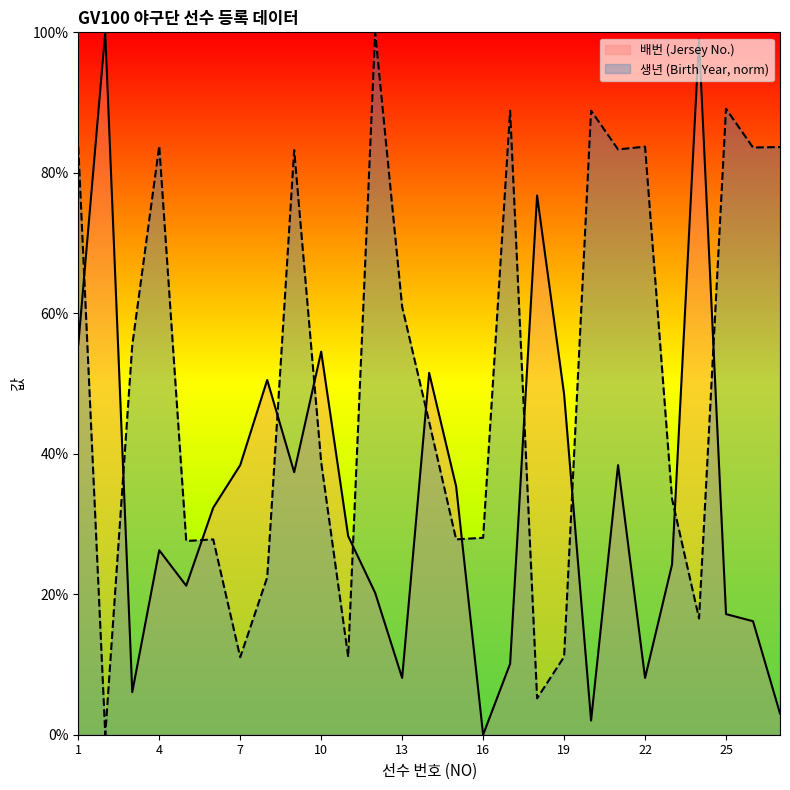

At how many categories does at least one series exceed 37?

21